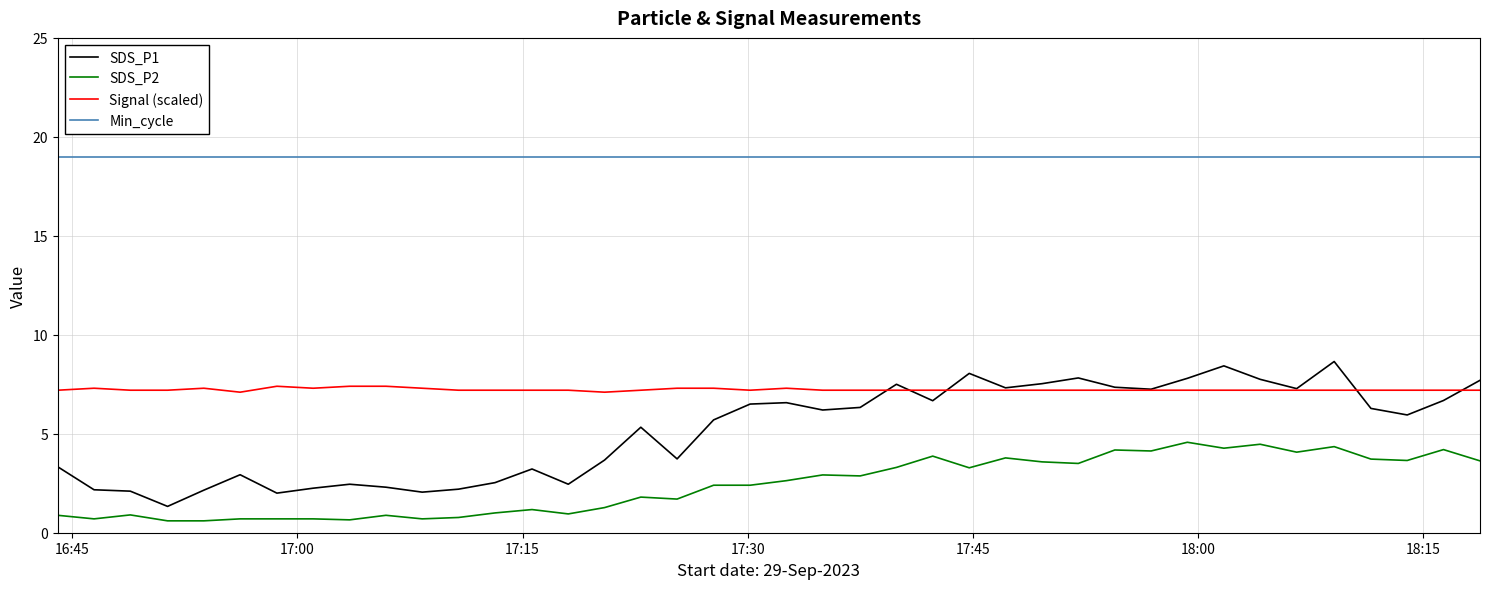

True or false: Min_cycle and Signal (scaled) cross at least once.

False